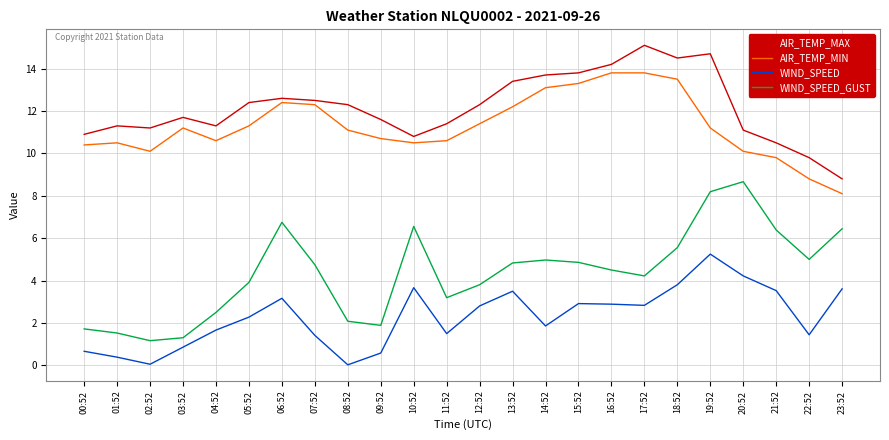

Which category has the highest value across all series?

17:52